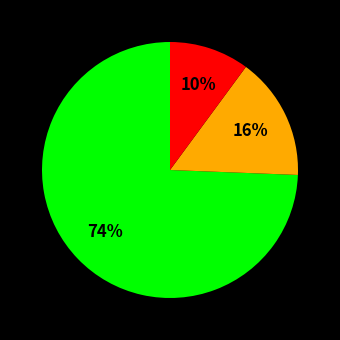

To the nearest percent, what is the difference between the largest and smallest slice percentages?

64%